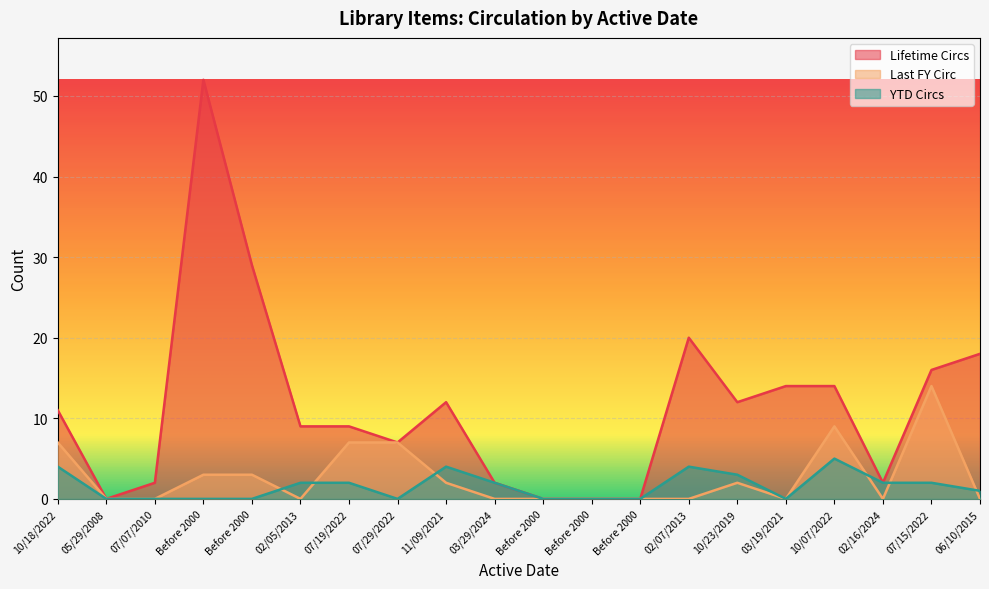

What are all the series names shown in the legend?

Lifetime Circs, Last FY Circ, YTD Circs